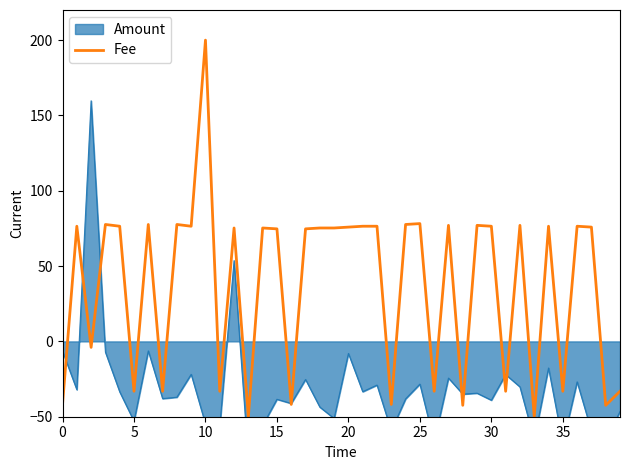

At which label is the value closest to 75?

12